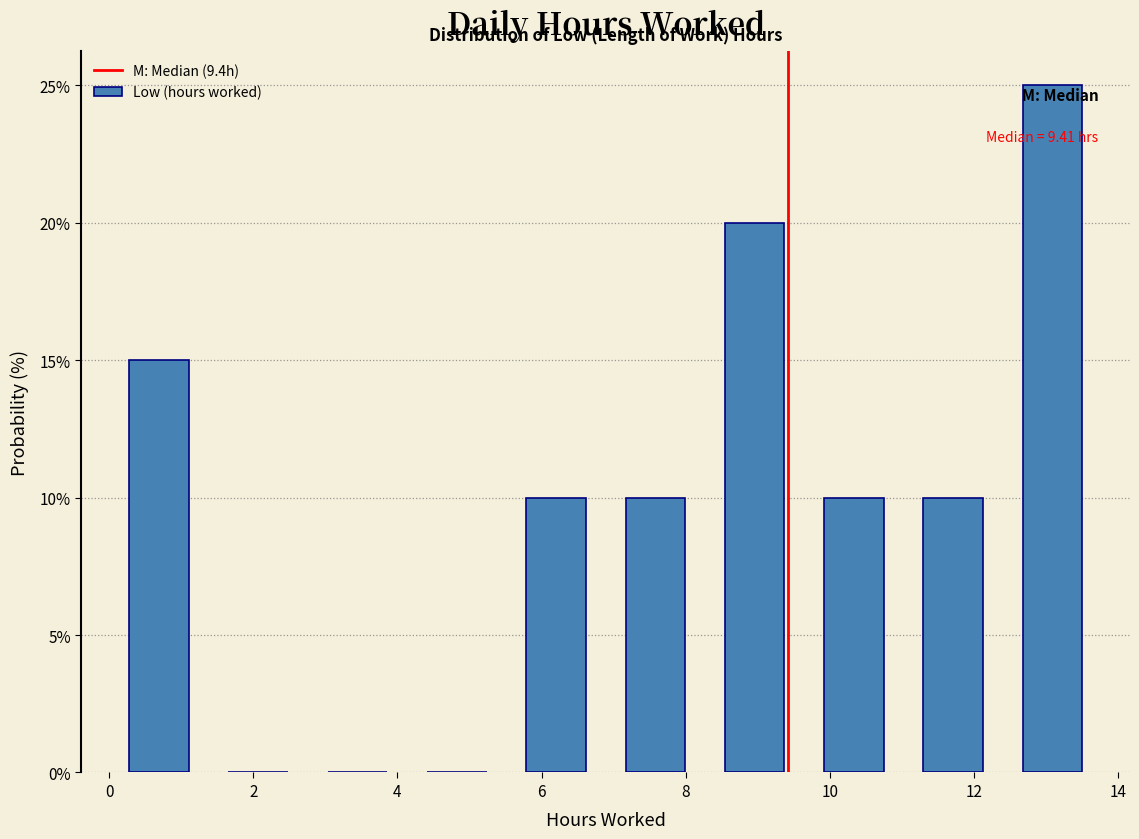

Which range on the x-axis has the tallest bar?

12.4 to 13.8